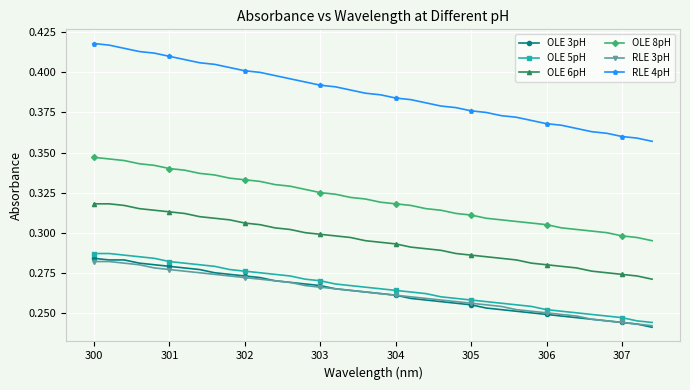

Which series has the widest spread of values?

RLE 4pH